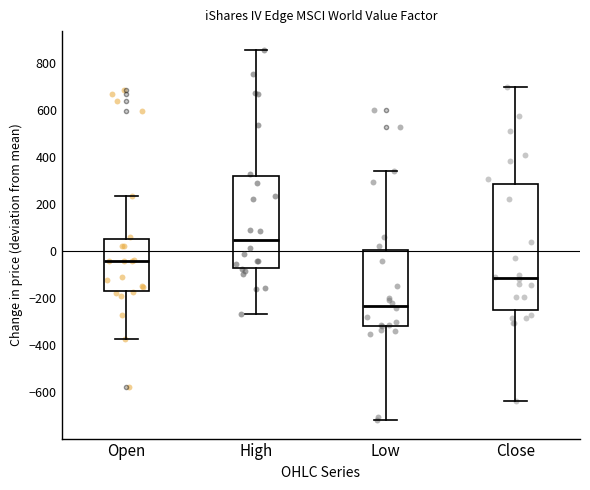

Where does the lower whisker of the box for High end on the y-axis? The values are not printed on the chart, so give them approximately, as read against the axis.

-260